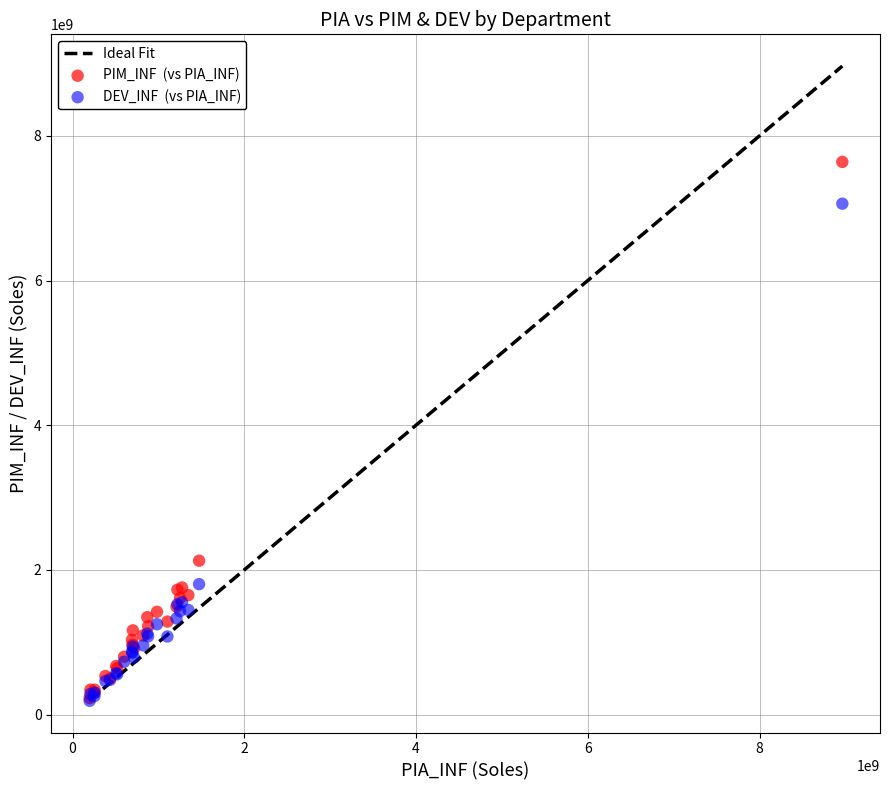

Across all series, what Y value is closest to 3914726596?

2126715676.0